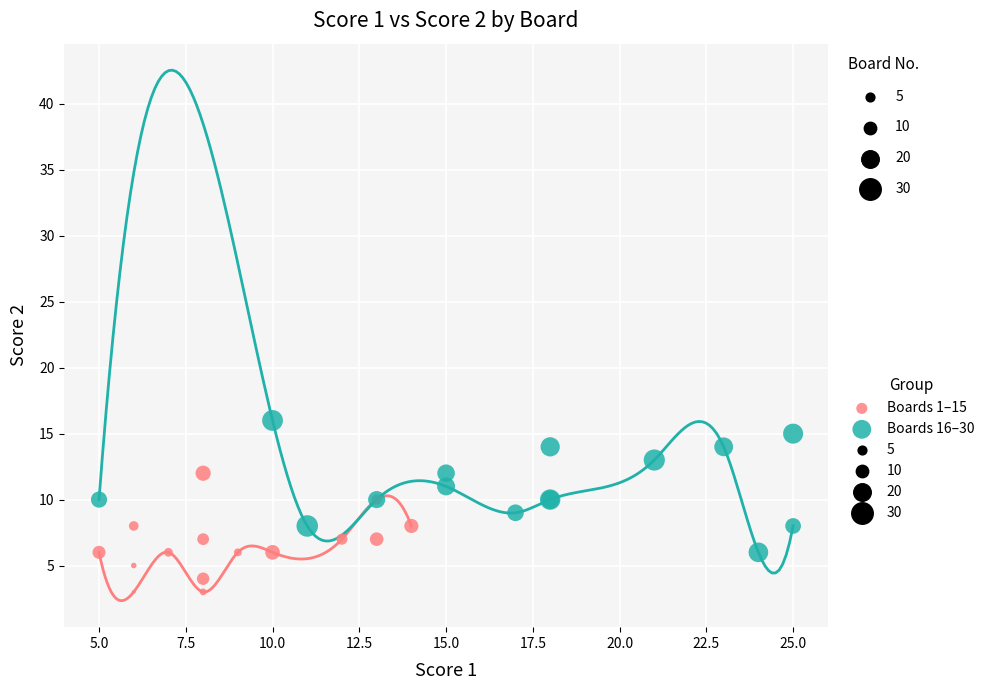

Which series reaches the minimum Y coordinate?

Boards 1–15